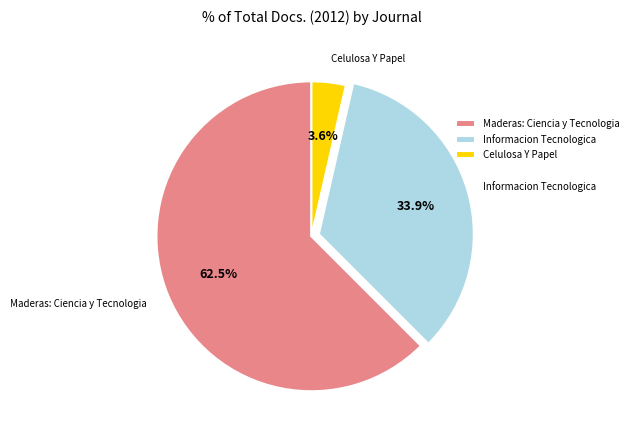

Rank the categories by value from highest to lowest.

Maderas: Ciencia y Tecnologia, Informacion Tecnologica, Celulosa Y Papel